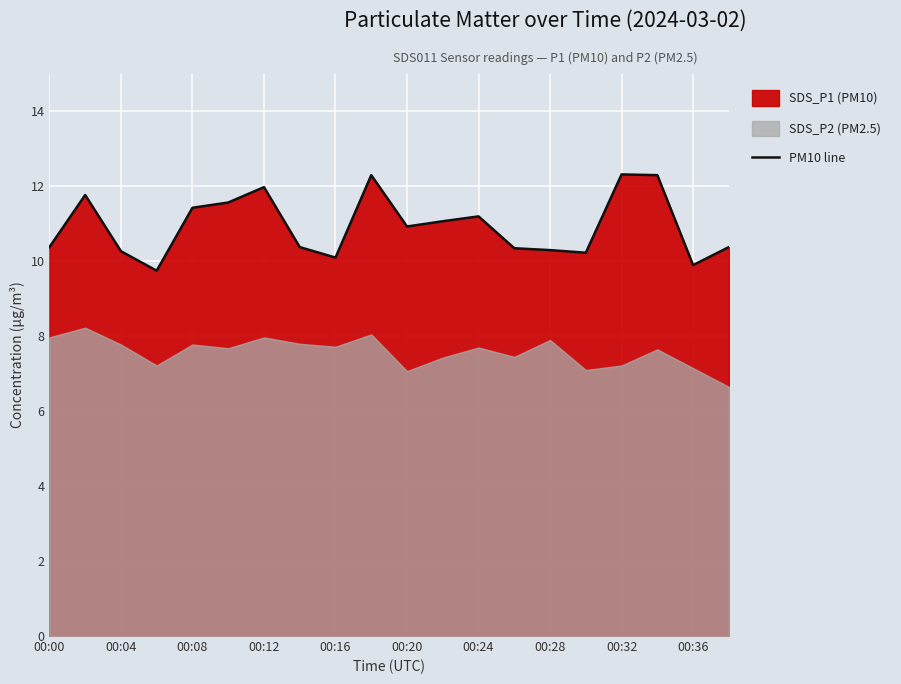

Count the number of categories in the chart.

20